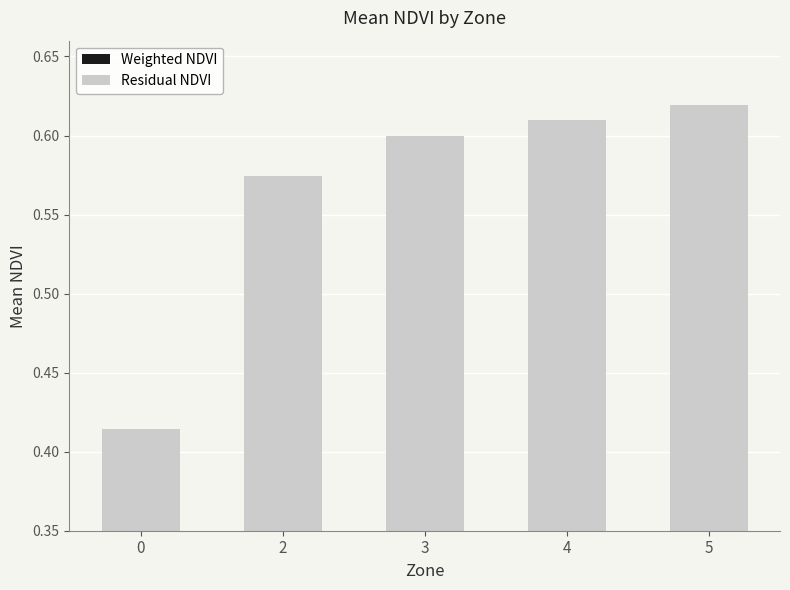

How many bars are there in total?

10